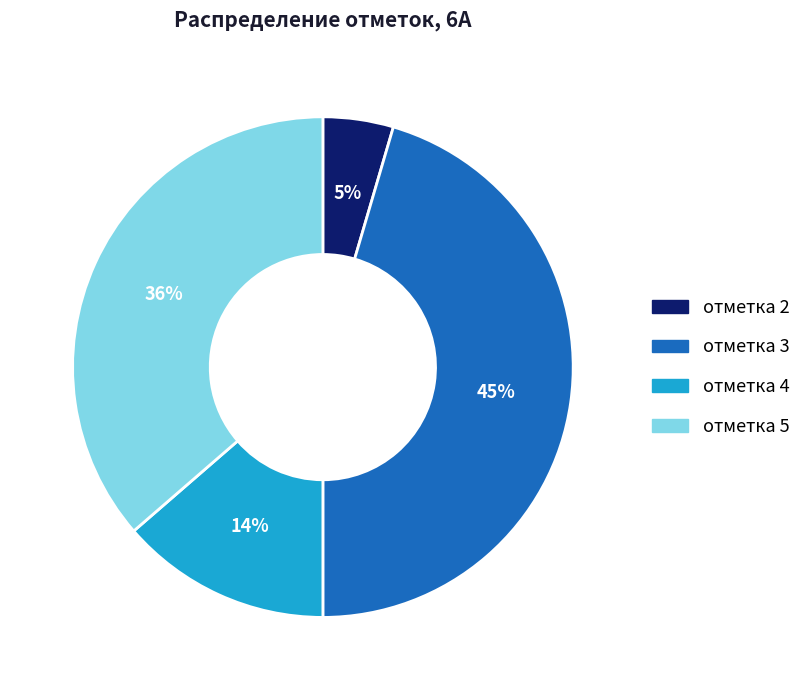

Between отметка 3 and отметка 4, which is larger?

отметка 3